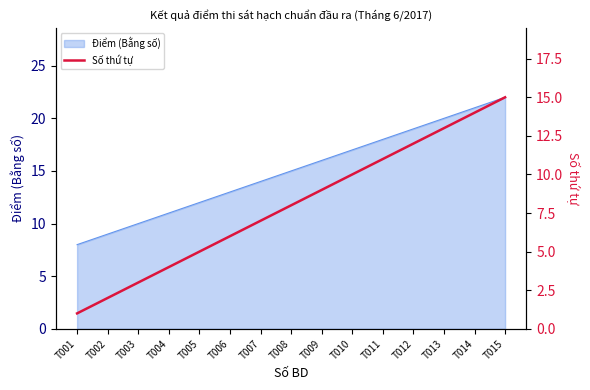

The chart shows a value of 3 at T005. True or false?

False